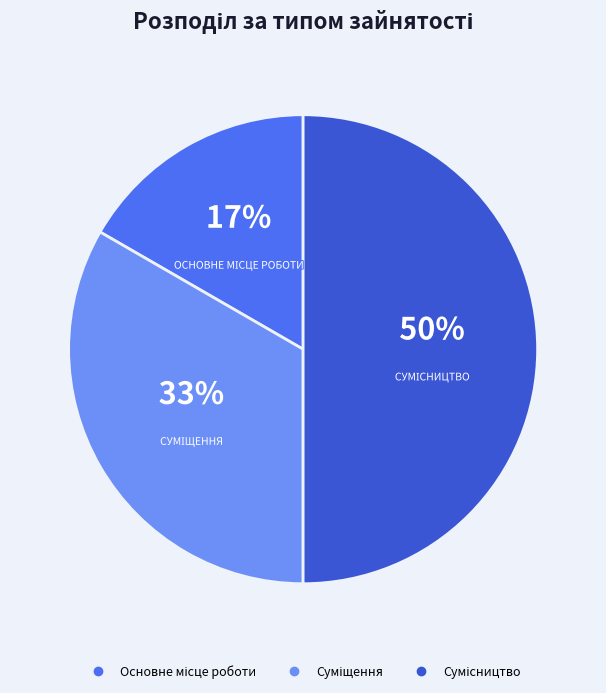

To the nearest percent, what is the difference between the largest and smallest slice percentages?

33%